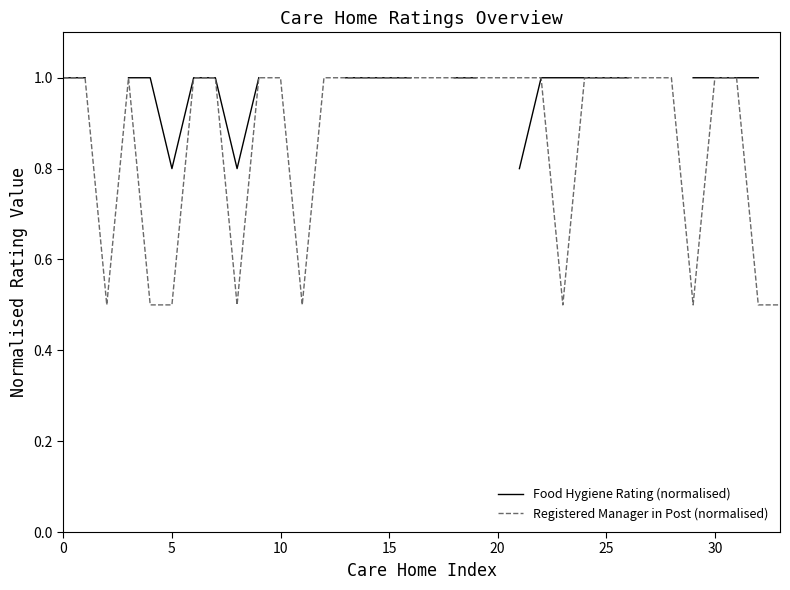

Is it true that Food Hygiene Rating (normalised) equals 0.5 at 13?

False